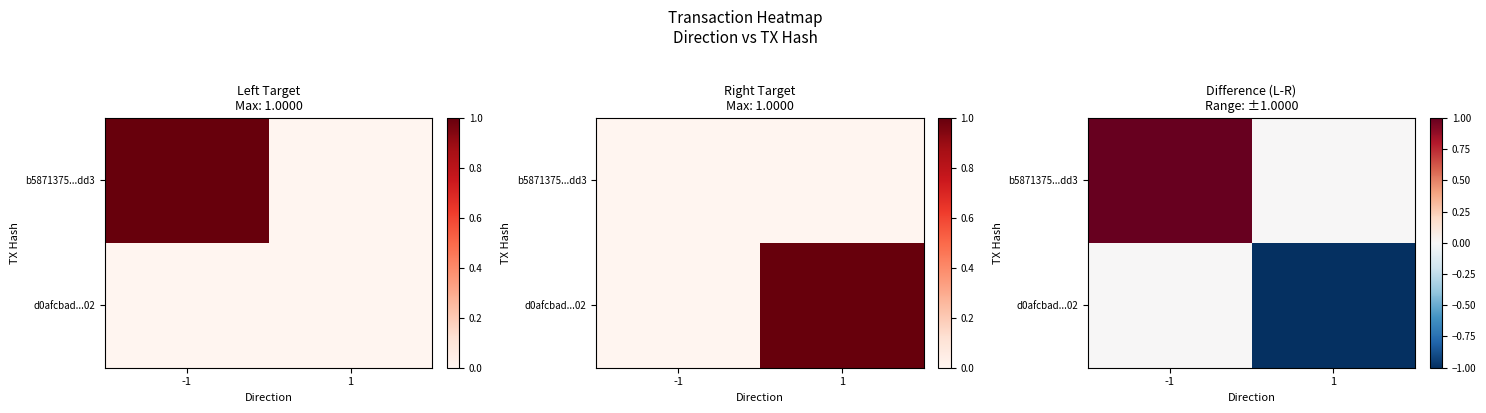

What is the sum of all d0afcbad...02 values?

-1